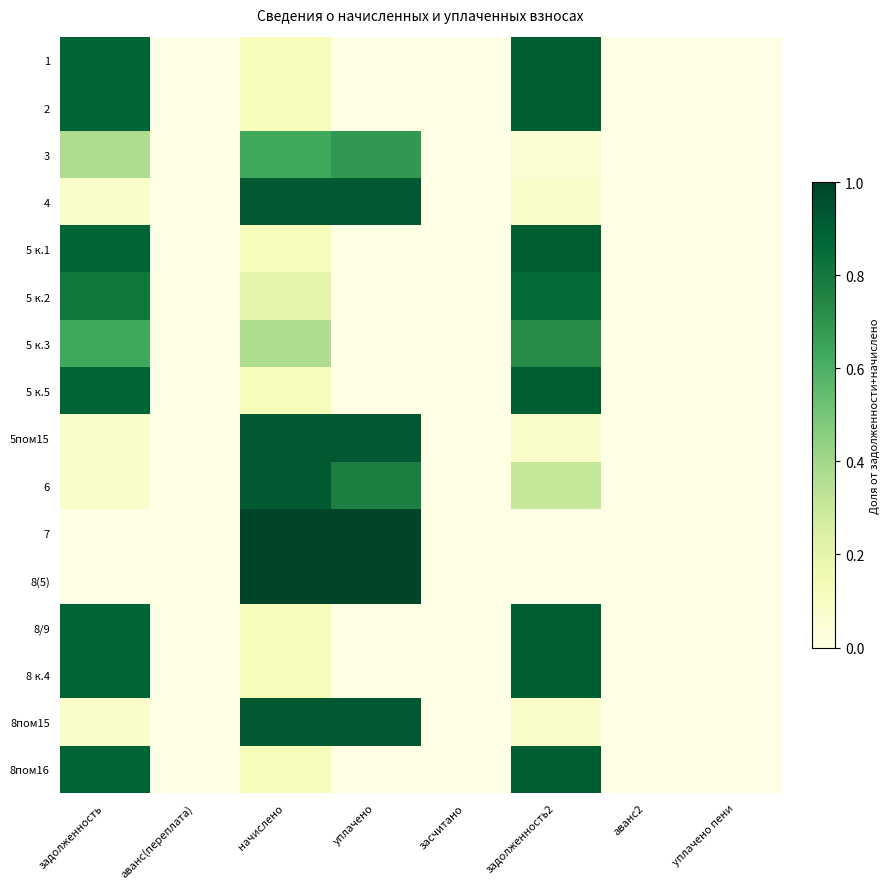

Reading left to right, extract all data points from this chart.

1: задолженность=0.9	аванс(переплата)=0.0	начислено=0.1	уплачено=0.0	засчитано=0.0	задолженность2=0.9	аванс2=0.0	уплачено пени=0.0
2: задолженность=0.9	аванс(переплата)=0.0	начислено=0.1	уплачено=0.0	засчитано=0.0	задолженность2=0.9	аванс2=0.0	уплачено пени=0.0
3: задолженность=0.4	аванс(переплата)=0.0	начислено=0.6	уплачено=0.7	засчитано=0.0	задолженность2=0.1	аванс2=0.0	уплачено пени=0.0
4: задолженность=0.1	аванс(переплата)=0.0	начислено=0.9	уплачено=0.9	засчитано=0.0	задолженность2=0.1	аванс2=0.0	уплачено пени=0.0
5 к.1: задолженность=0.9	аванс(переплата)=0.0	начислено=0.1	уплачено=0.0	засчитано=0.0	задолженность2=0.9	аванс2=0.0	уплачено пени=0.0
5 к.2: задолженность=0.8	аванс(переплата)=0.0	начислено=0.2	уплачено=0.0	засчитано=0.0	задолженность2=0.9	аванс2=0.0	уплачено пени=0.0
5 к.3: задолженность=0.6	аванс(переплата)=0.0	начислено=0.4	уплачено=0.0	засчитано=0.0	задолженность2=0.7	аванс2=0.0	уплачено пени=0.0
5 к.5: задолженность=0.9	аванс(переплата)=0.0	начислено=0.1	уплачено=0.0	засчитано=0.0	задолженность2=0.9	аванс2=0.0	уплачено пени=0.0
5пом15: задолженность=0.1	аванс(переплата)=0.0	начислено=0.9	уплачено=0.9	засчитано=0.0	задолженность2=0.1	аванс2=0.0	уплачено пени=0.0
6: задолженность=0.1	аванс(переплата)=0.0	начислено=0.9	уплачено=0.8	засчитано=0.0	задолженность2=0.3	аванс2=0.0	уплачено пени=0.0
7: задолженность=0.0	аванс(переплата)=0.0	начислено=1.0	уплачено=1.0	засчитано=0.0	задолженность2=0.0	аванс2=0.0	уплачено пени=0.0
8(5): задолженность=0.0	аванс(переплата)=0.0	начислено=1.0	уплачено=1.0	засчитано=0.0	задолженность2=0.0	аванс2=0.0	уплачено пени=0.0
8/9: задолженность=0.9	аванс(переплата)=0.0	начислено=0.1	уплачено=0.0	засчитано=0.0	задолженность2=0.9	аванс2=0.0	уплачено пени=0.0
8 к.4: задолженность=0.9	аванс(переплата)=0.0	начислено=0.1	уплачено=0.0	засчитано=0.0	задолженность2=0.9	аванс2=0.0	уплачено пени=0.0
8пом15: задолженность=0.1	аванс(переплата)=0.0	начислено=0.9	уплачено=0.9	засчитано=0.0	задолженность2=0.1	аванс2=0.0	уплачено пени=0.0
8пом16: задолженность=0.9	аванс(переплата)=0.0	начислено=0.1	уплачено=0.0	засчитано=0.0	задолженность2=0.9	аванс2=0.0	уплачено пени=0.0